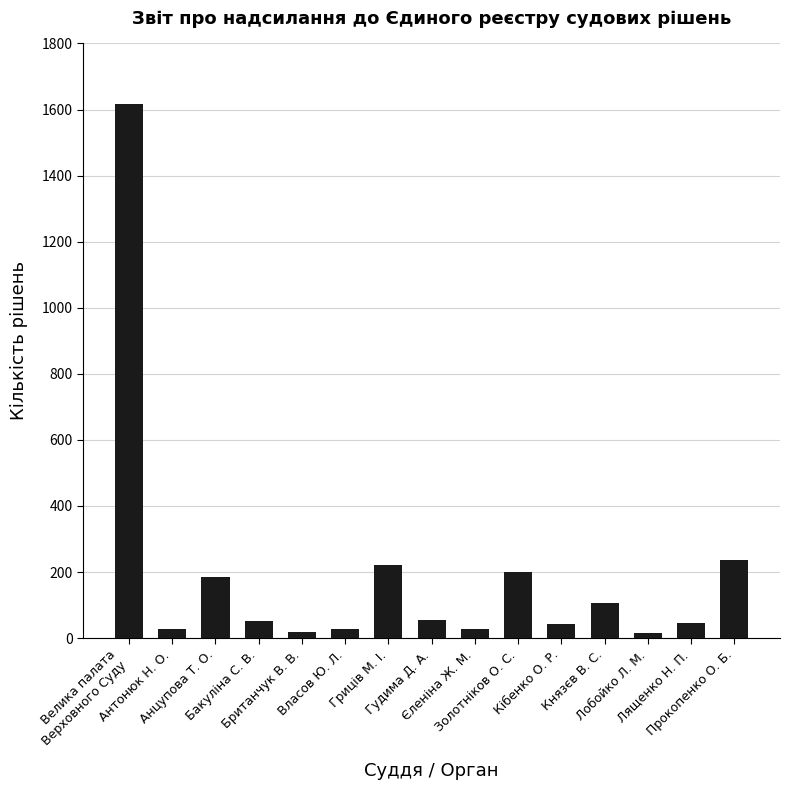

At which category does the chart reach its peak across all series?

Велика палата
Верховного Суду